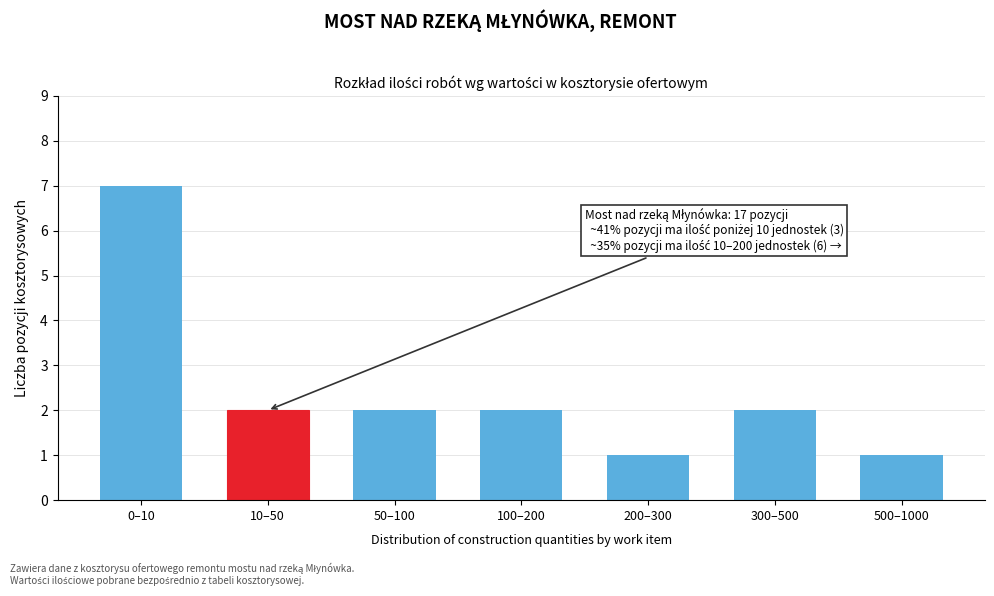

Reading left to right, extract all data points from this chart.

0–10=7	10–50=2	50–100=2	100–200=2	200–300=1	300–500=2	500–1000=1